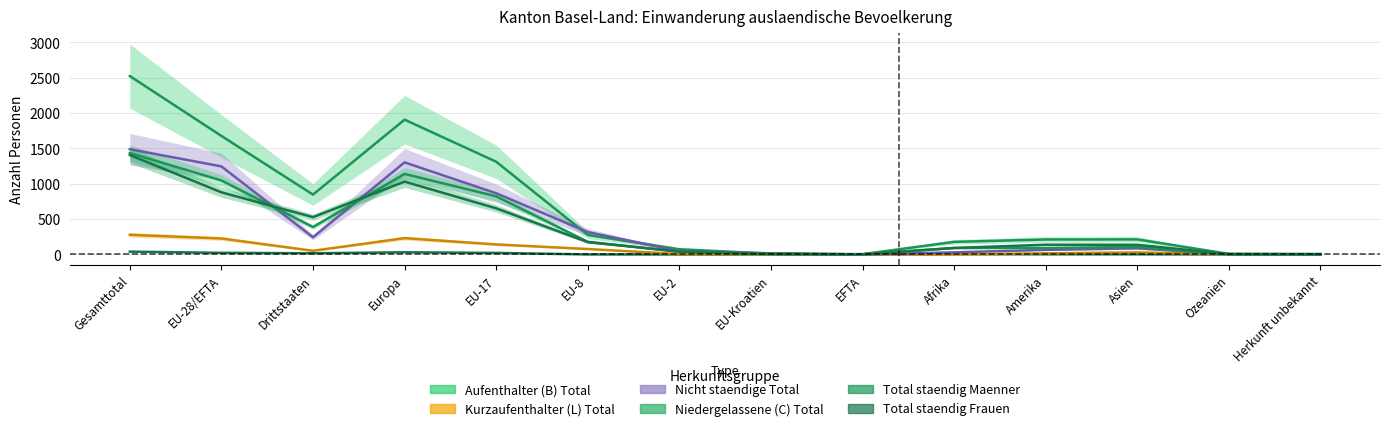

Reading left to right, what are all the values shown in this chart?

Aufenthalter (B) Total: Gesamttotal=2524	EU-28/EFTA=1677	Drittstaaten=847	Europa=1907	EU-17=1312	EU-8=276	EU-2=74	EU-Kroatien=11	EFTA=4	Afrika=178	Amerika=212	Asien=213	Ozeanien=8	Herkunft unbekannt=6
Niedergelassene (C) Total: Gesamttotal=40	EU-28/EFTA=23	Drittstaaten=17	Europa=31	EU-17=22	EU-8=0	EU-2=0	EU-Kroatien=0	EFTA=1	Afrika=4	Amerika=2	Asien=2	Ozeanien=0	Herkunft unbekannt=0
Kurzaufenthalter (L) Total: Gesamttotal=278	EU-28/EFTA=226	Drittstaaten=52	Europa=231	EU-17=142	EU-8=77	EU-2=6	EU-Kroatien=1	EFTA=0	Afrika=1	Amerika=16	Asien=29	Ozeanien=1	Herkunft unbekannt=0
Nicht staendige Total: Gesamttotal=1489	EU-28/EFTA=1246	Drittstaaten=243	Europa=1303	EU-17=866	EU-8=317	EU-2=47	EU-Kroatien=16	EFTA=0	Afrika=30	Amerika=65	Asien=87	Ozeanien=4	Herkunft unbekannt=0
Total staendig Maenner: Gesamttotal=1435	EU-28/EFTA=1047	Drittstaaten=388	Europa=1139	EU-17=823	EU-8=179	EU-2=38	EU-Kroatien=4	EFTA=3	Afrika=91	Amerika=92	Asien=107	Ozeanien=3	Herkunft unbekannt=1
Total staendig Frauen: Gesamttotal=1407	EU-28/EFTA=879	Drittstaaten=528	Europa=1030	EU-17=653	EU-8=174	EU-2=42	EU-Kroatien=8	EFTA=2	Afrika=92	Amerika=138	Asien=137	Ozeanien=6	Herkunft unbekannt=4